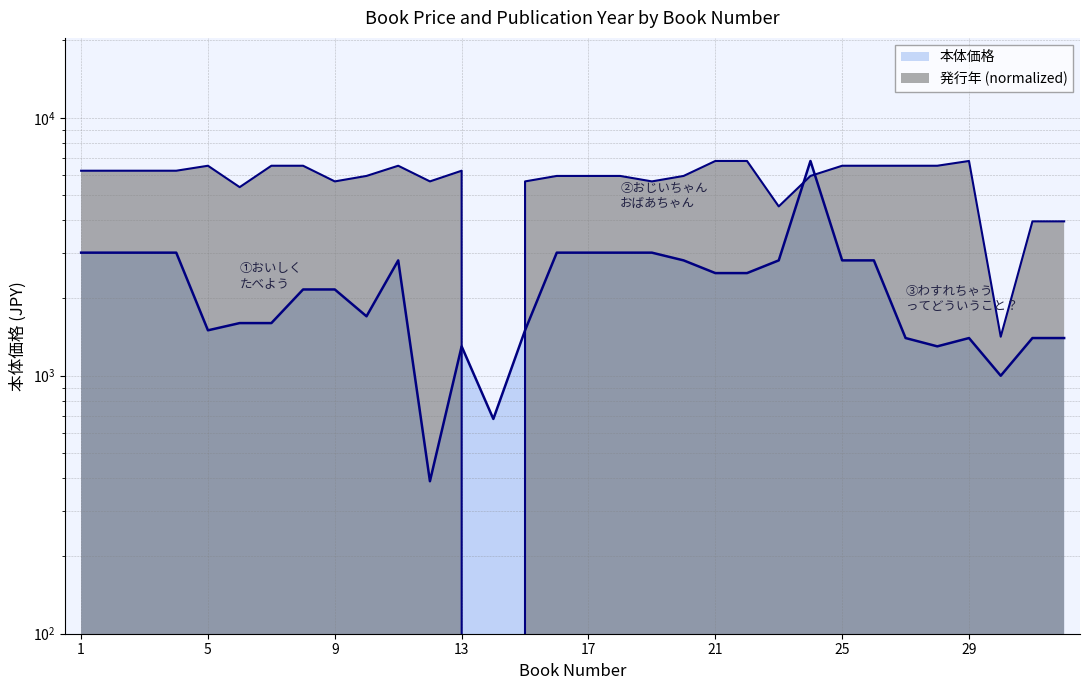

How many data points in 発行年 are less than 6233?

16